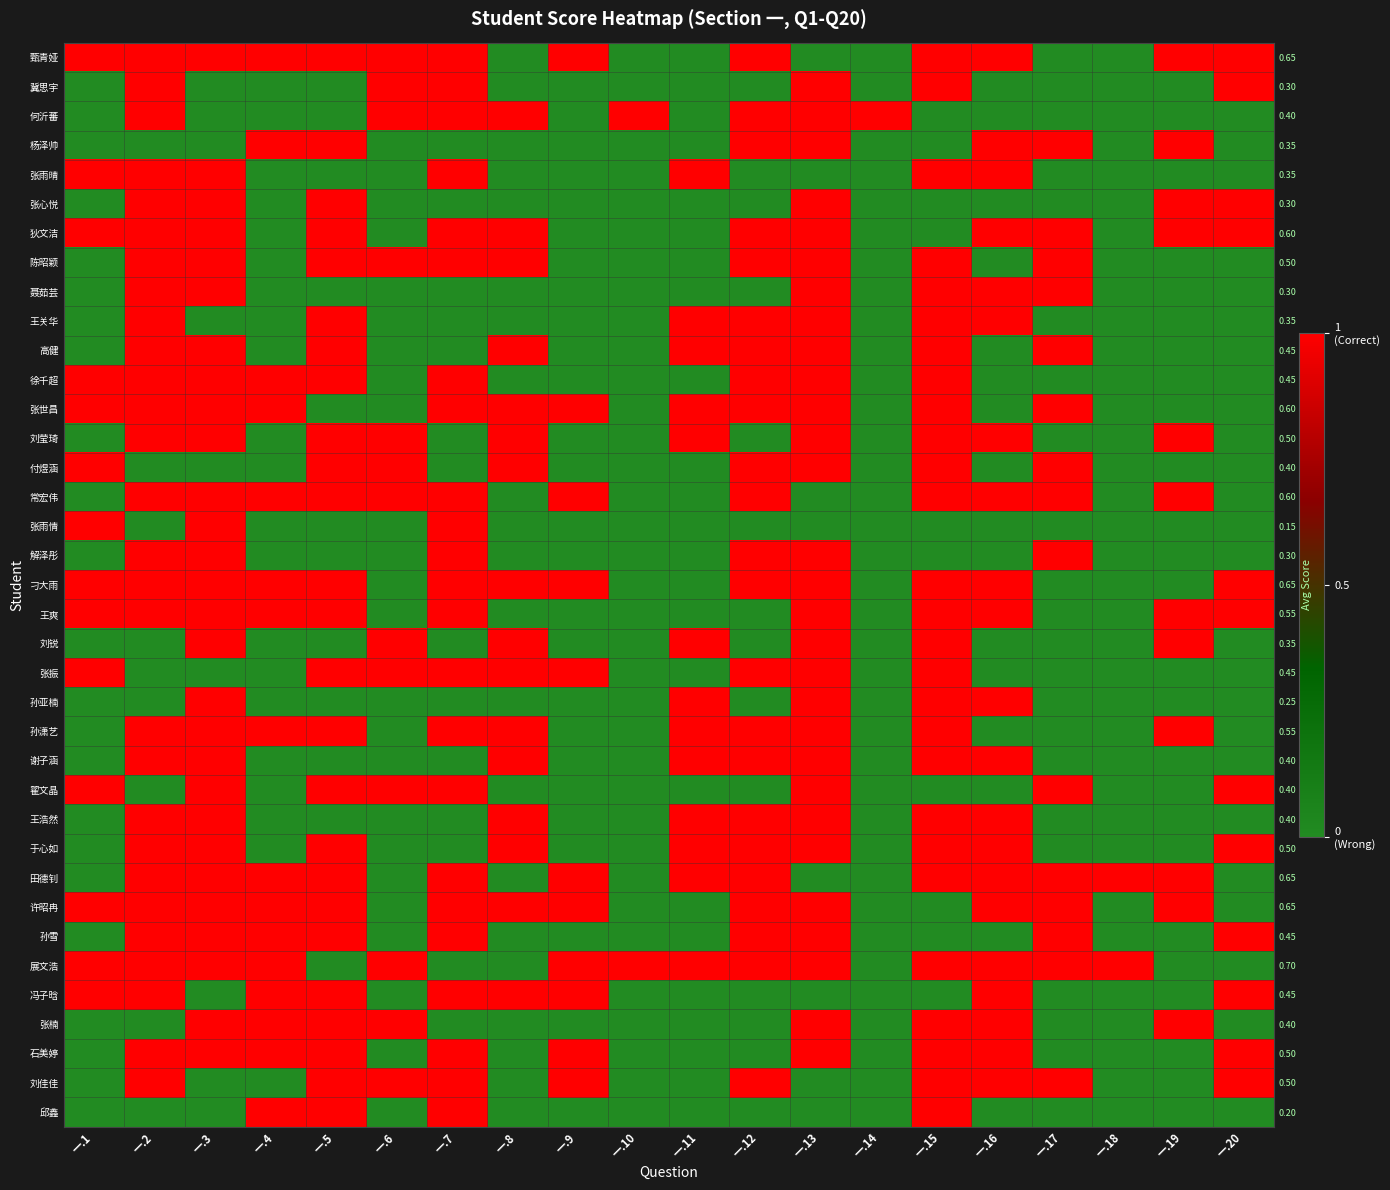

How many data points in 刁大雨 are less than 1?

7